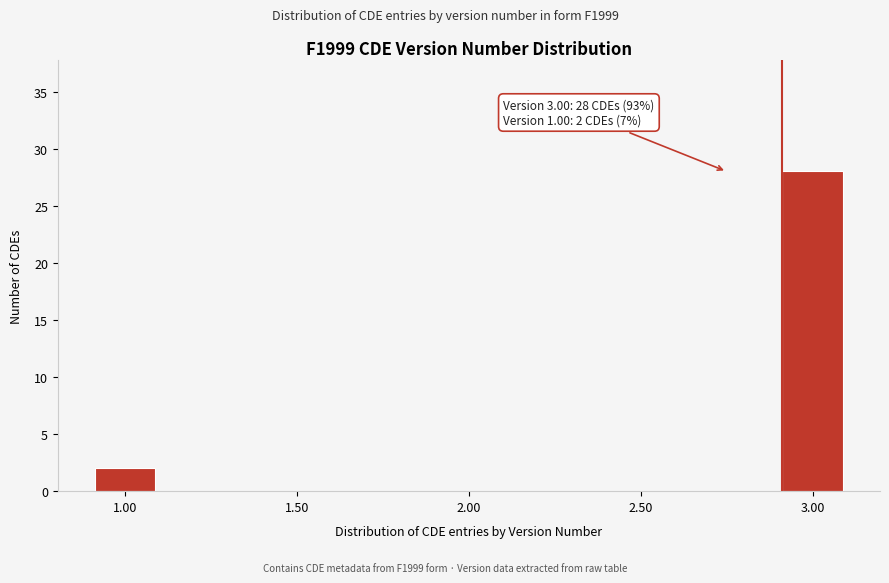

The chart shows a value of 0 at 2.00. True or false?

True